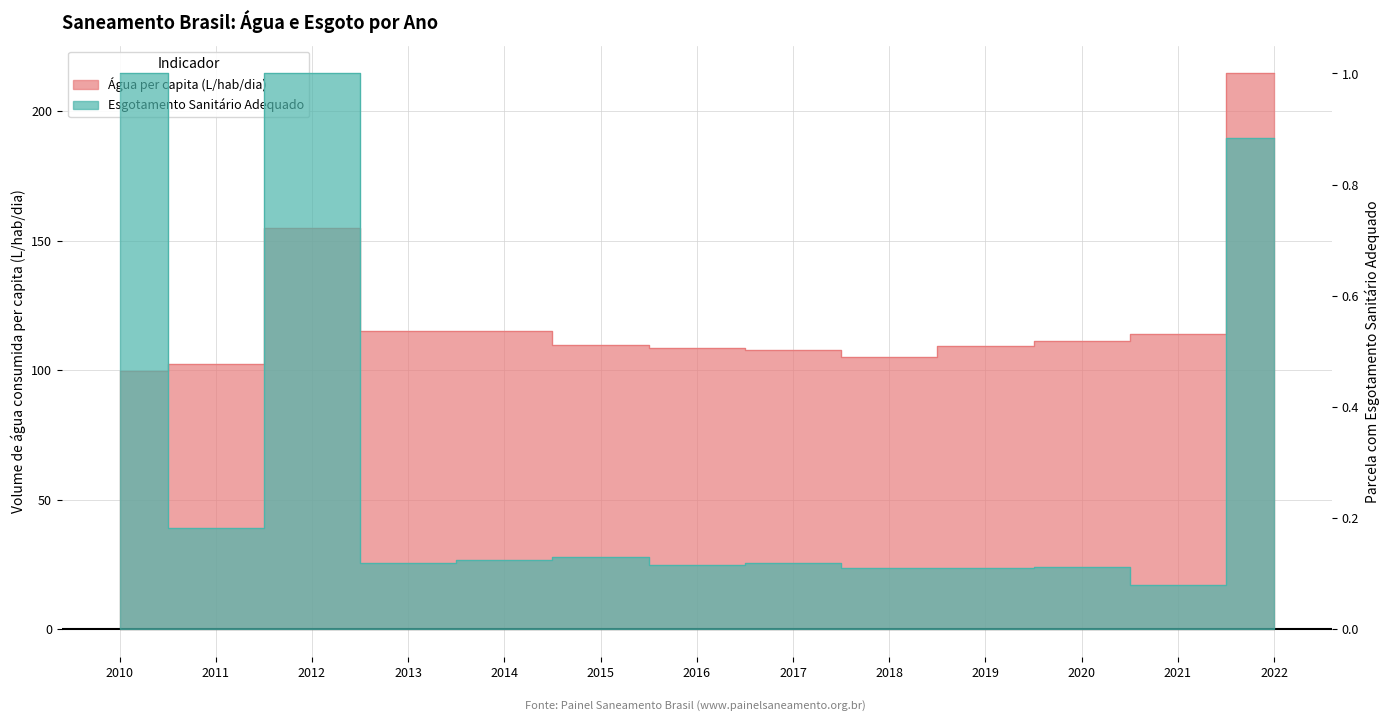

The value of Parcela da população total que mora em domicílios com esgotamento sanitário adequado at 2021 is 0.0. True or false?

False